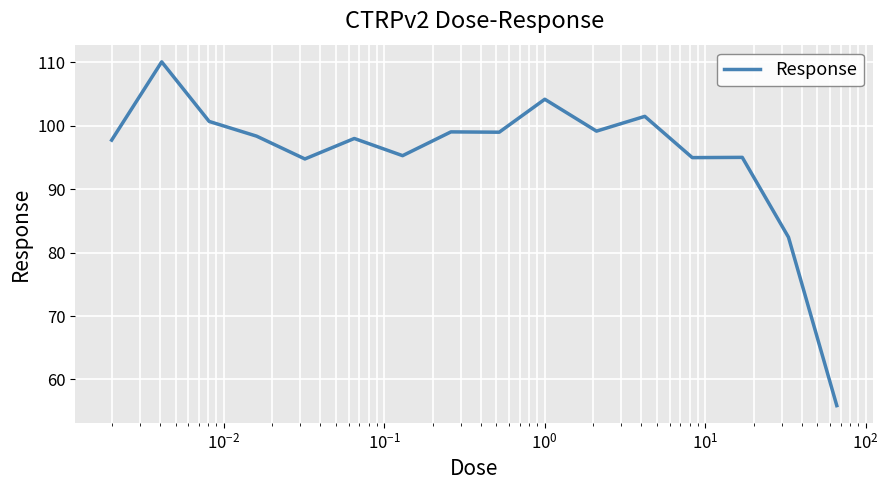

How many distinct data groups are displayed?

1